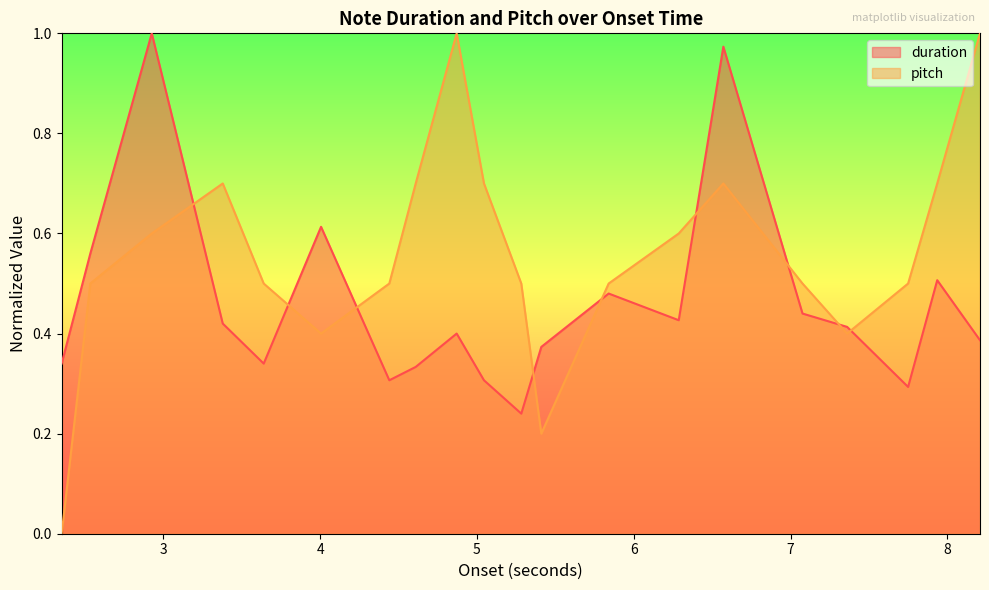

What is the sum of all duration values?

9.2